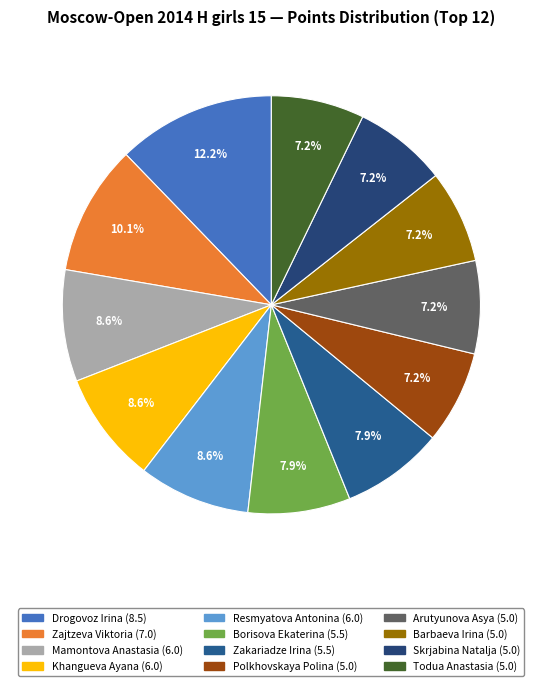

Which category has the smallest portion of the pie?

Polkhovskaya Polina